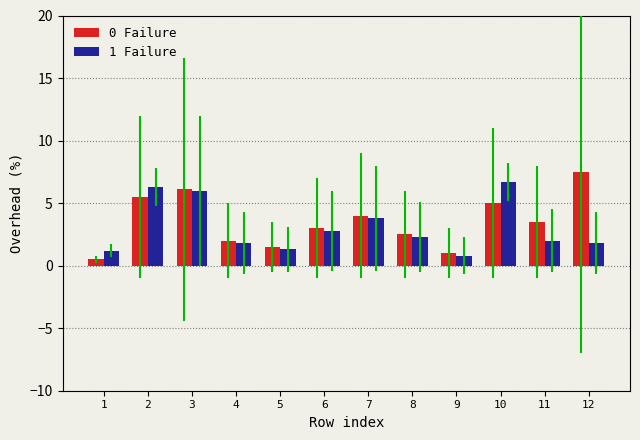

What is the value of the 0 Failure bar at the 1st from the left?

0.5